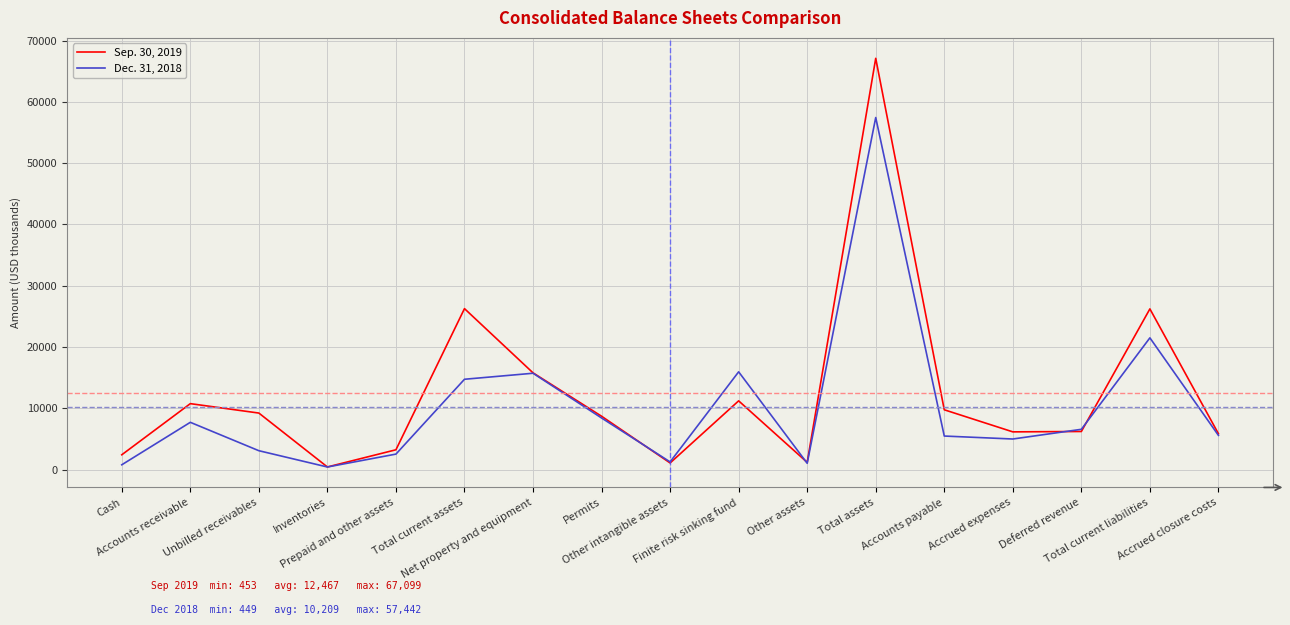

What is the total value across all series at Accrued expenses?

11193